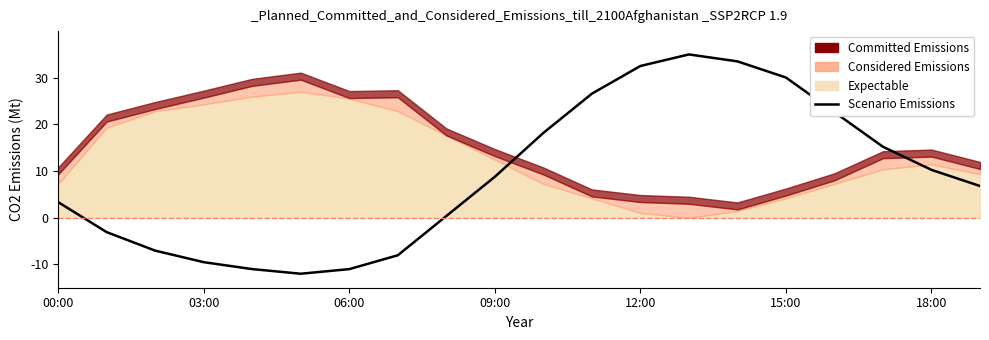

What is the label of the 9th point from the left?

8